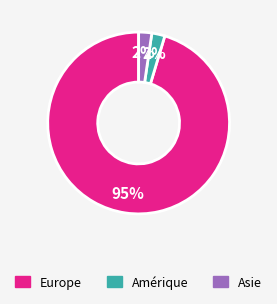

Does any single category account for the majority?

Yes